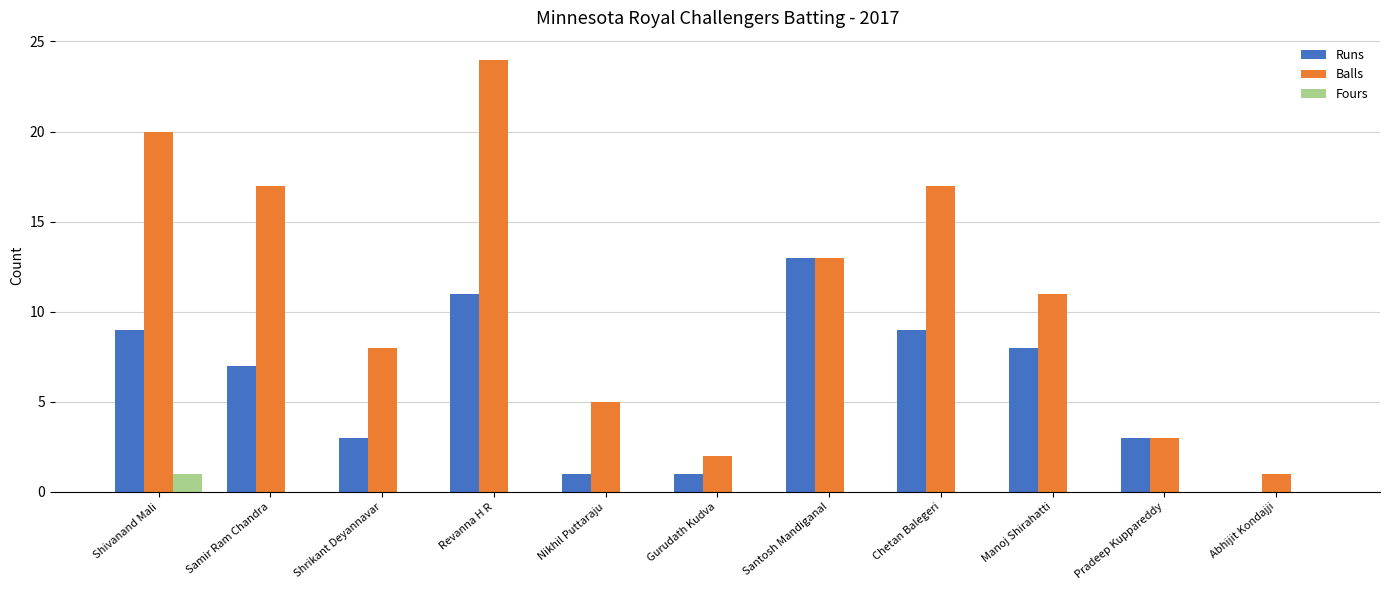

What is the highest value of the Runs series?

13